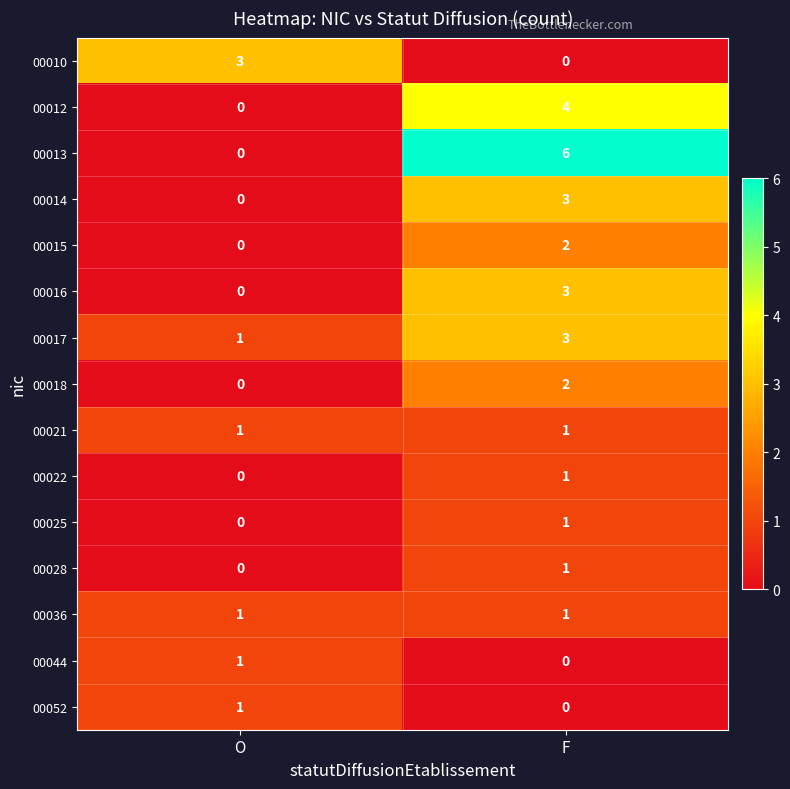

At which label is 00013 closest to 3?

O